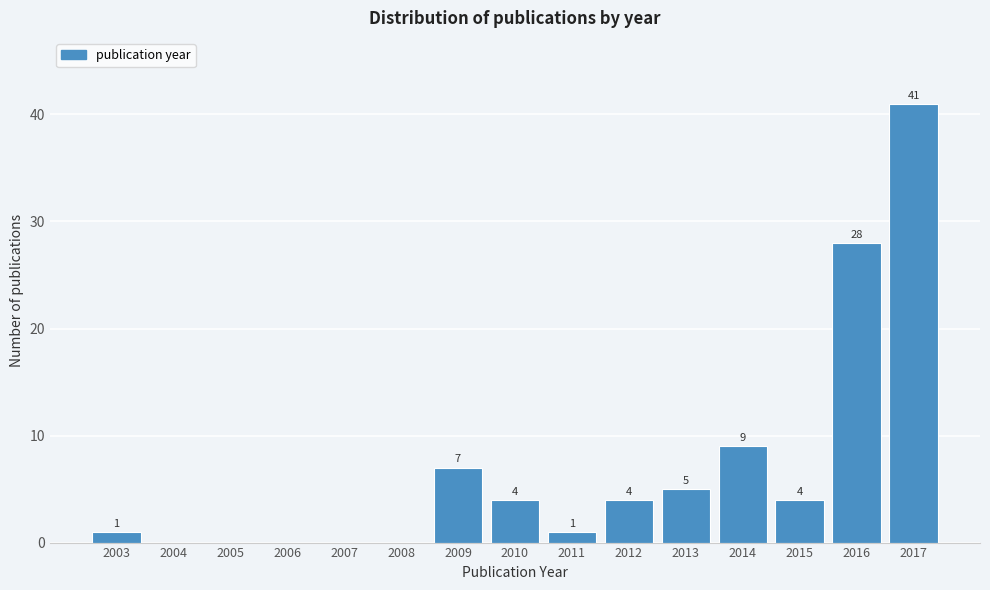

Reading right to left, what are all the values shown in this chart?

2017=41	2016=28	2015=4	2014=9	2013=5	2012=4	2011=1	2010=4	2009=7	2008=0	2007=0	2006=0	2005=0	2004=0	2003=1